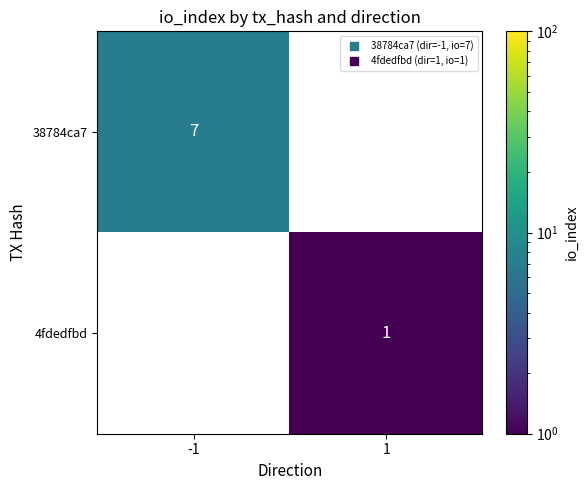

Rank the categories by 38784ca7 value from lowest to highest.

-1, 1